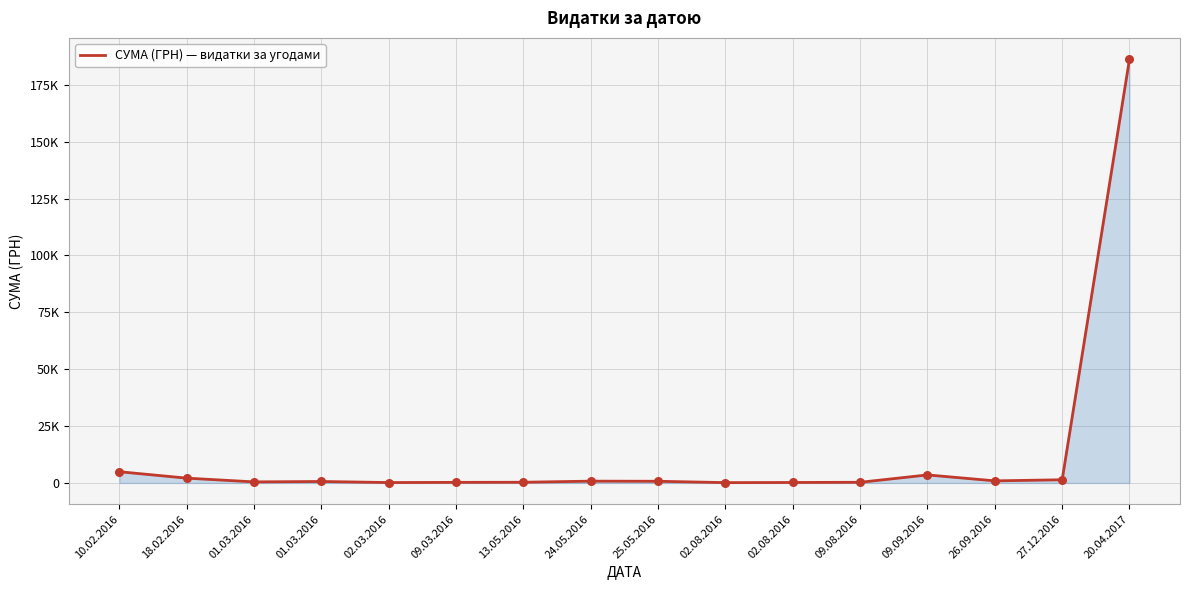

What is the change in value from 01.03.2016 to 09.03.2016?

-385.1